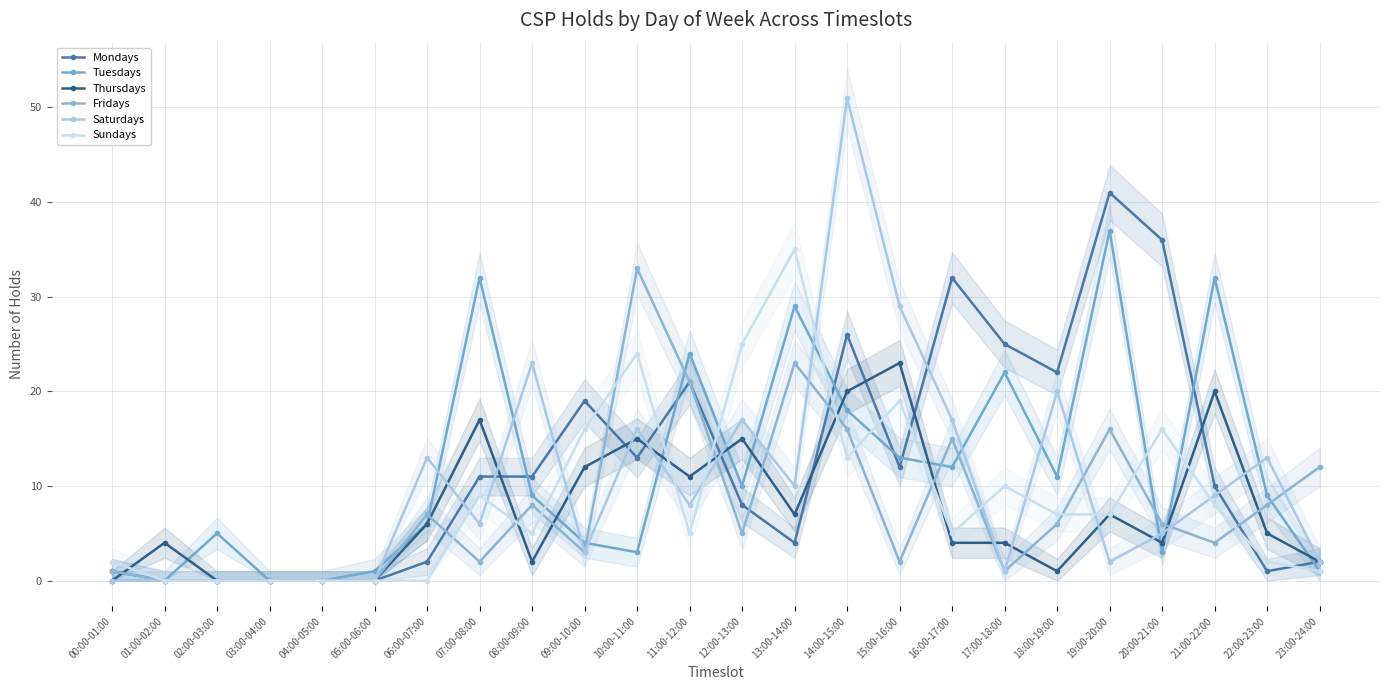

Which series ends up on top after the final intersection of Fridays and Saturdays?

Fridays